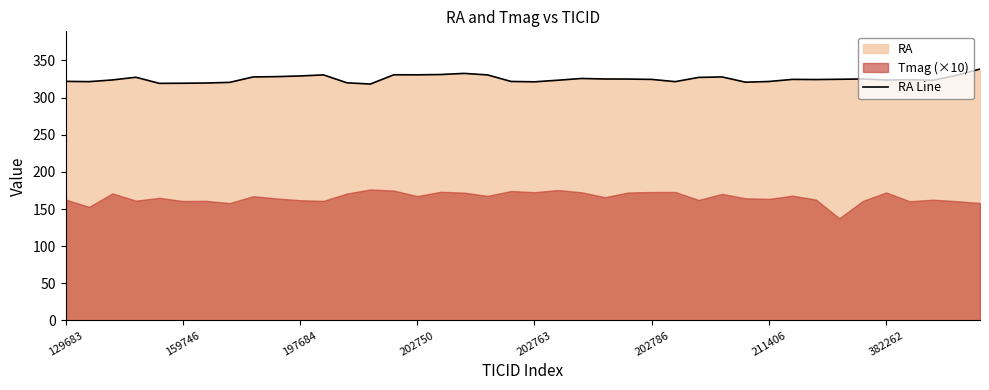

Rank the categories by value from highest to lowest.

39, 17, 16, 14, 15, 11, 18, 38, 10, 9, 28, 8, 202750, 27, 22, 34, 23, 24, 33, 31, 25, 32, 36, 197684, 35, 21, 37, 129683, 19, 30, 26, 159746, 20, 29, 382262, 12, 211406, 202786, 202763, 13